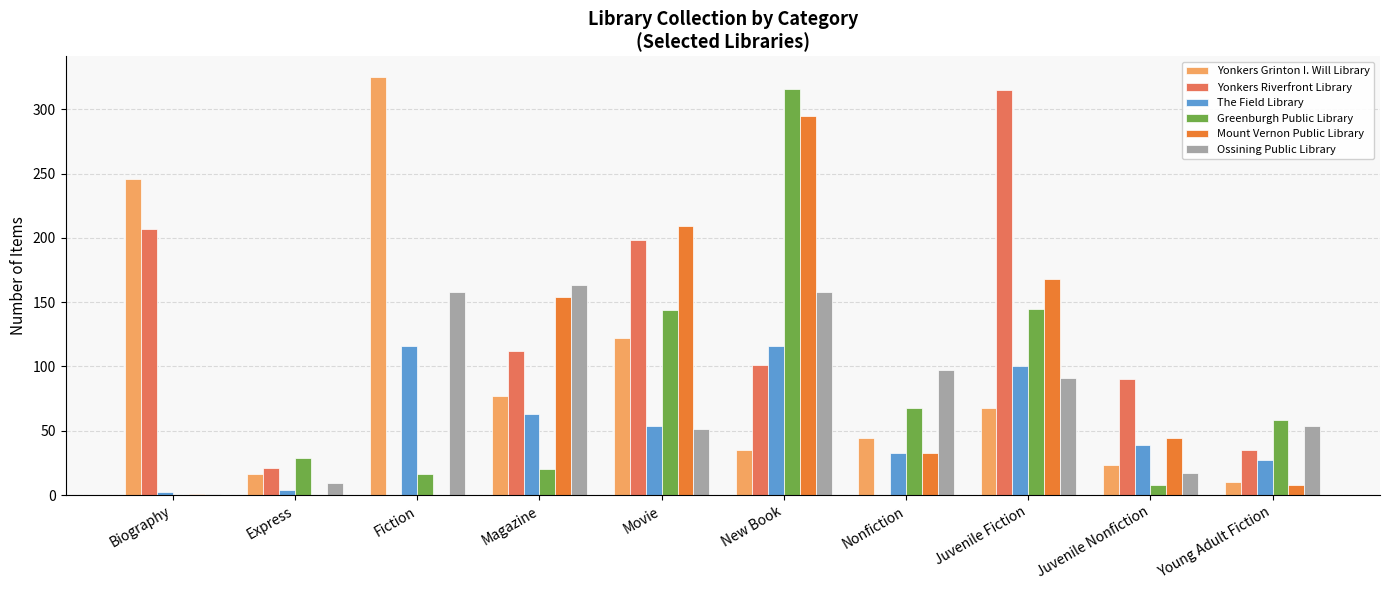

Between Express and Juvenile Nonfiction, which series saw the biggest shift?

Yonkers Riverfront Library